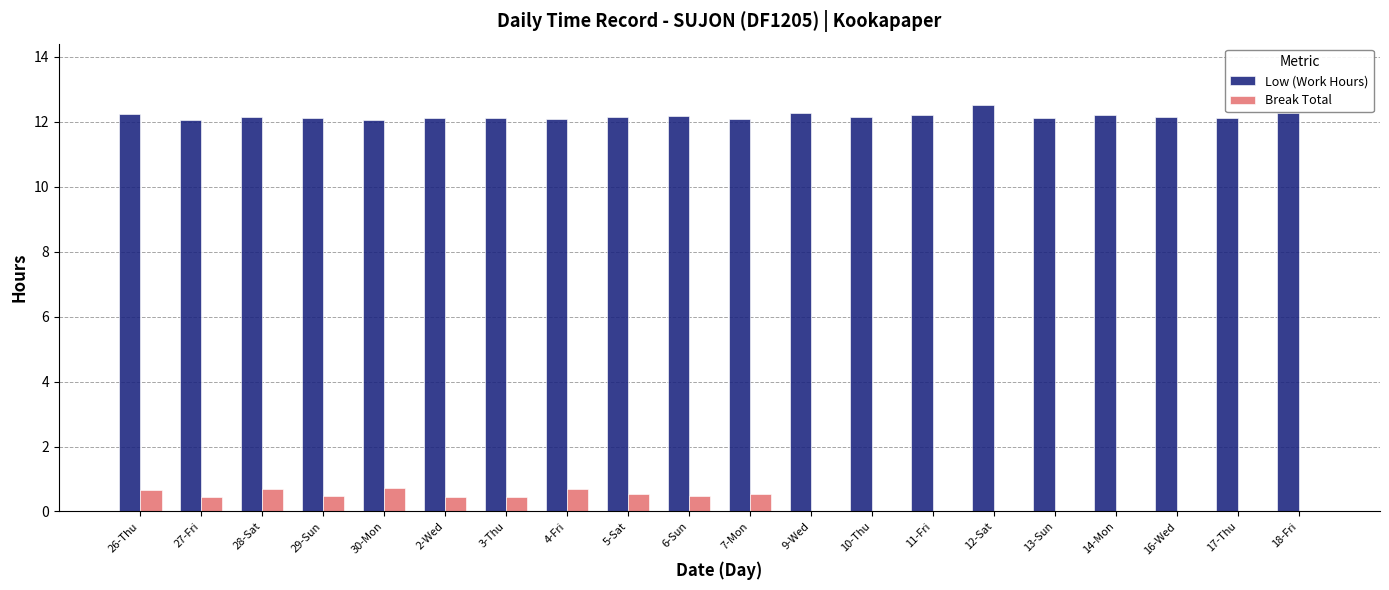

Is the value of Low (Work Hours) at 4-Fri greater than the value of Break Total at 6-Sun?

Yes